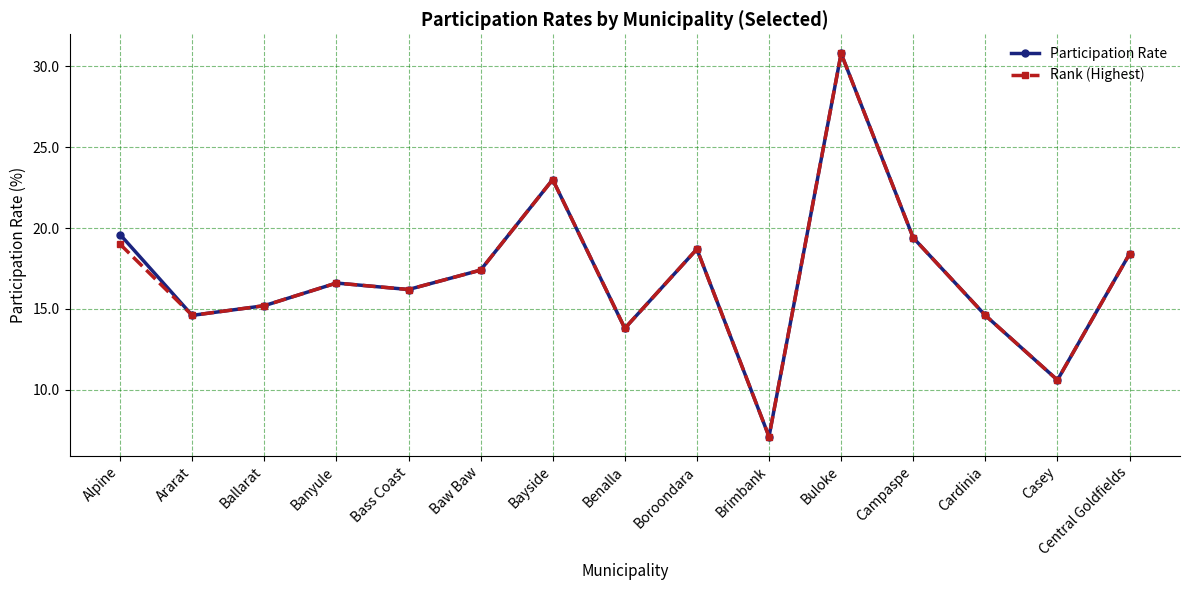

What is the difference between the second highest and minimum values in the Participation Rate series?

15.9